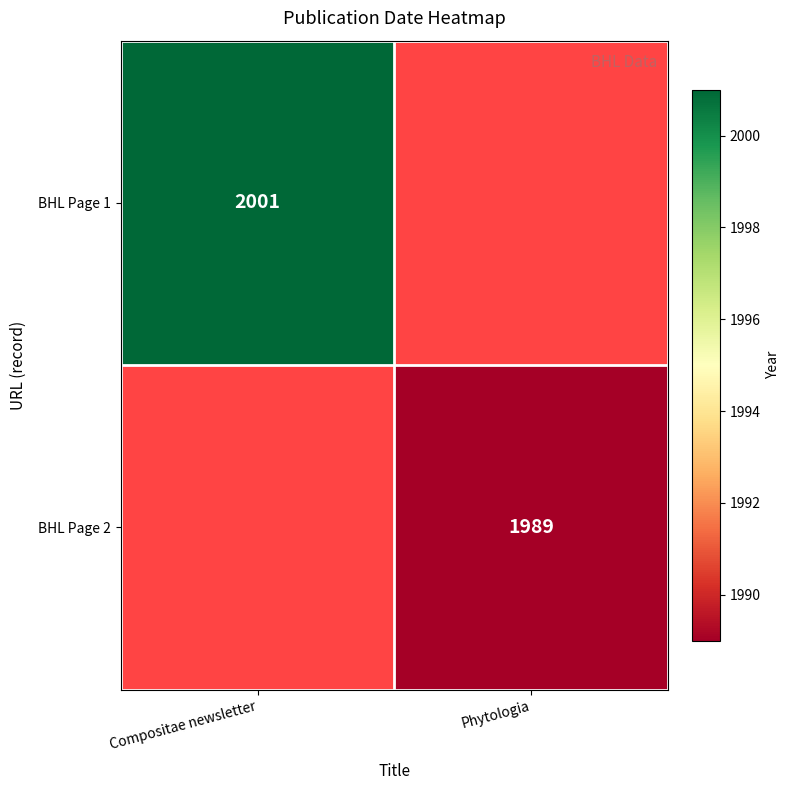

The BHL Page 1 series shows 3093 at Compositae newsletter. True or false?

False